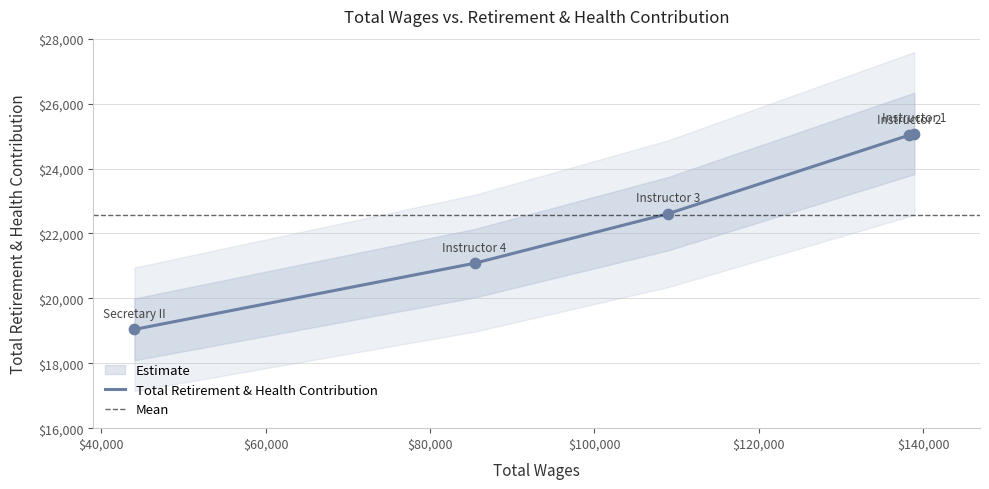

Between 44046.0 and 138909.0, which is larger?

138909.0